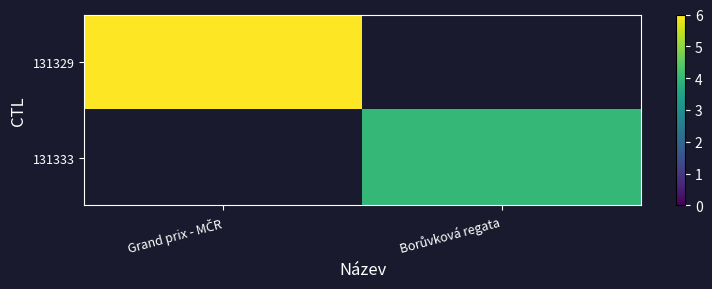

List the series in order of their overall mean, highest first.

131329, 131333